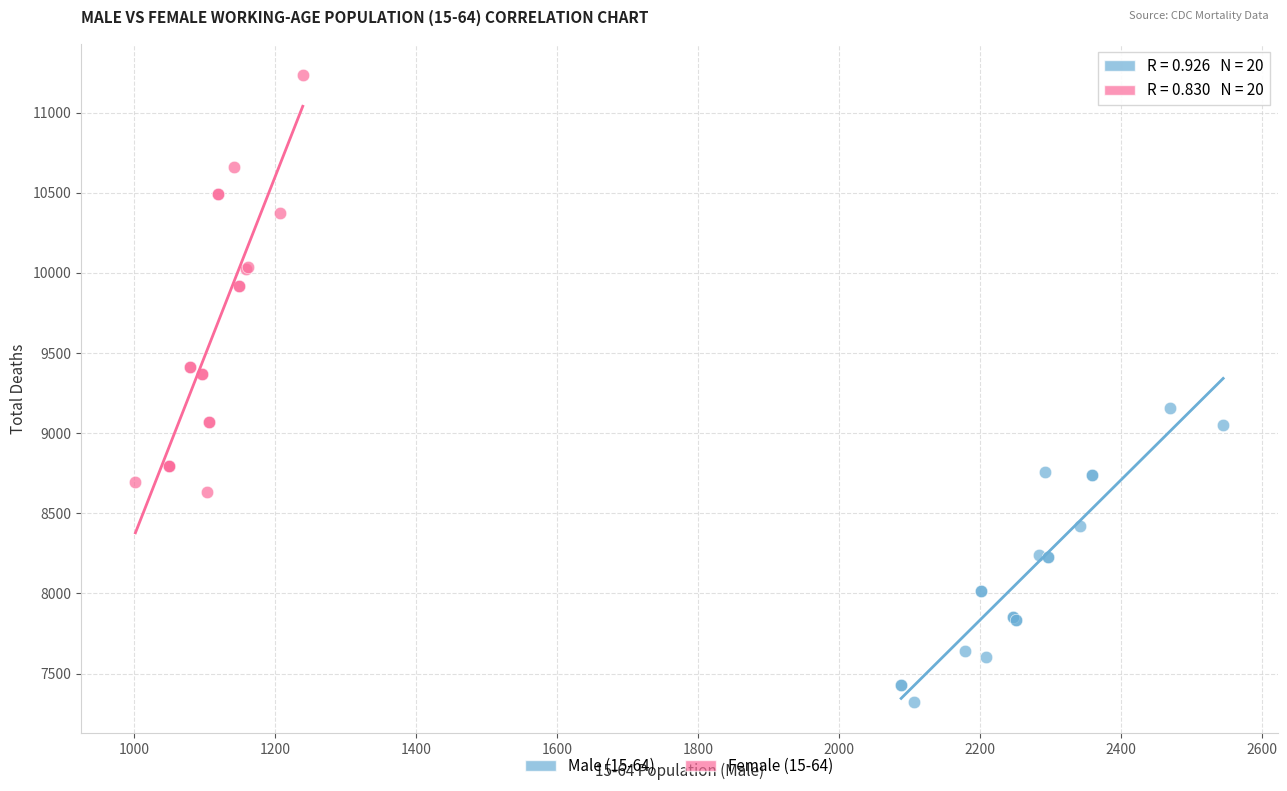

What are all the series names shown in the legend?

Male (15-64), Female (15-64)